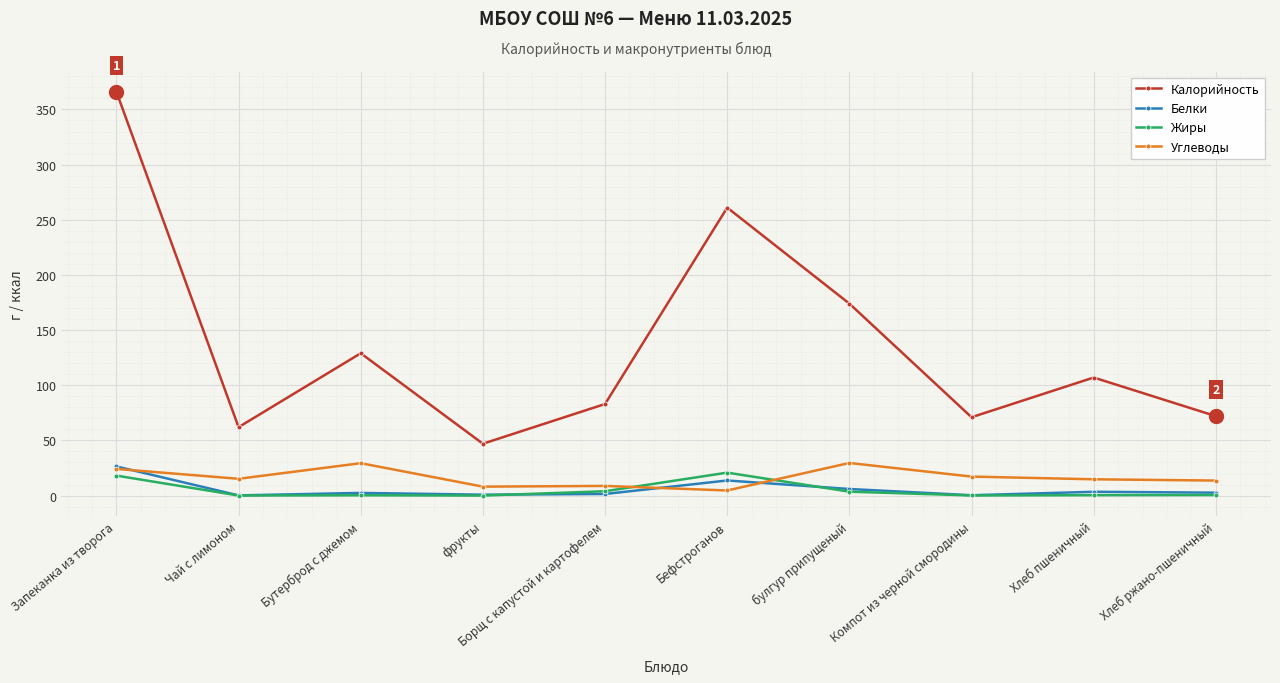

Where is the first local minimum for Углеводы?

Чай с лимоном